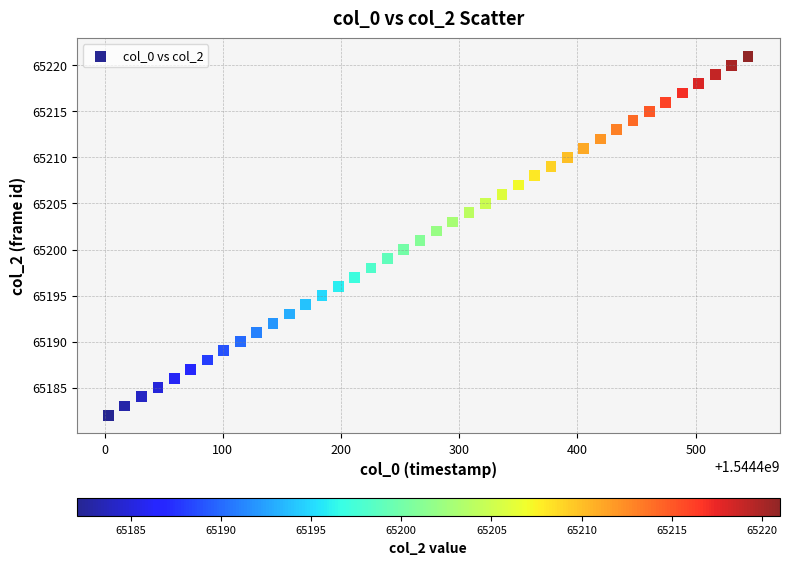

What is the range of Y values (max minus min)?

39